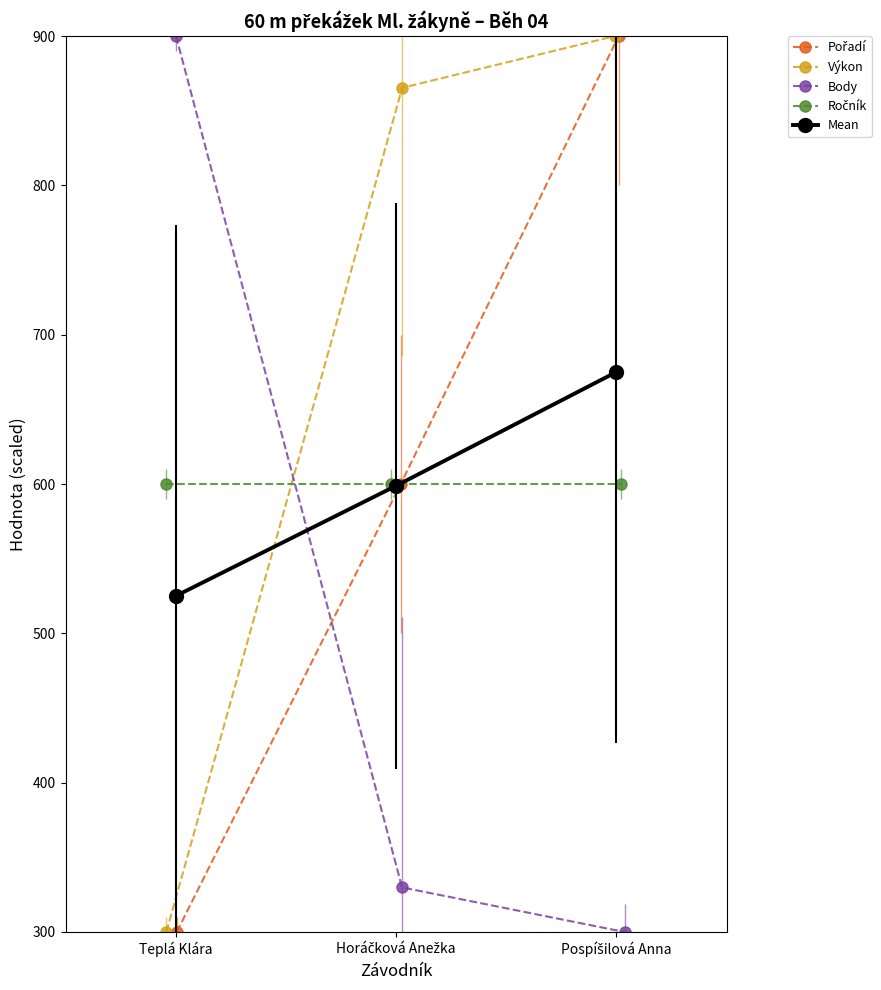

Count the number of categories in the chart.

3